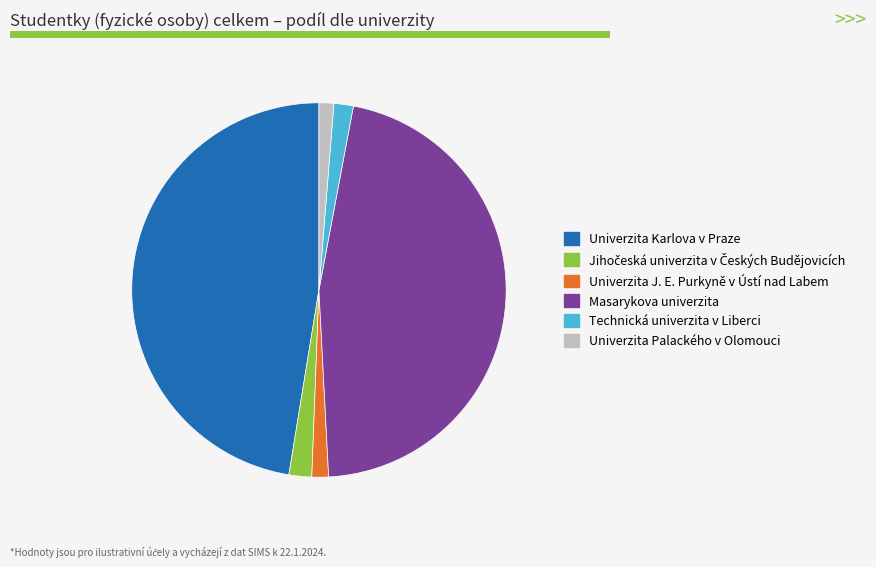

Is Technická univerzita v Liberci the majority of the pie?

No